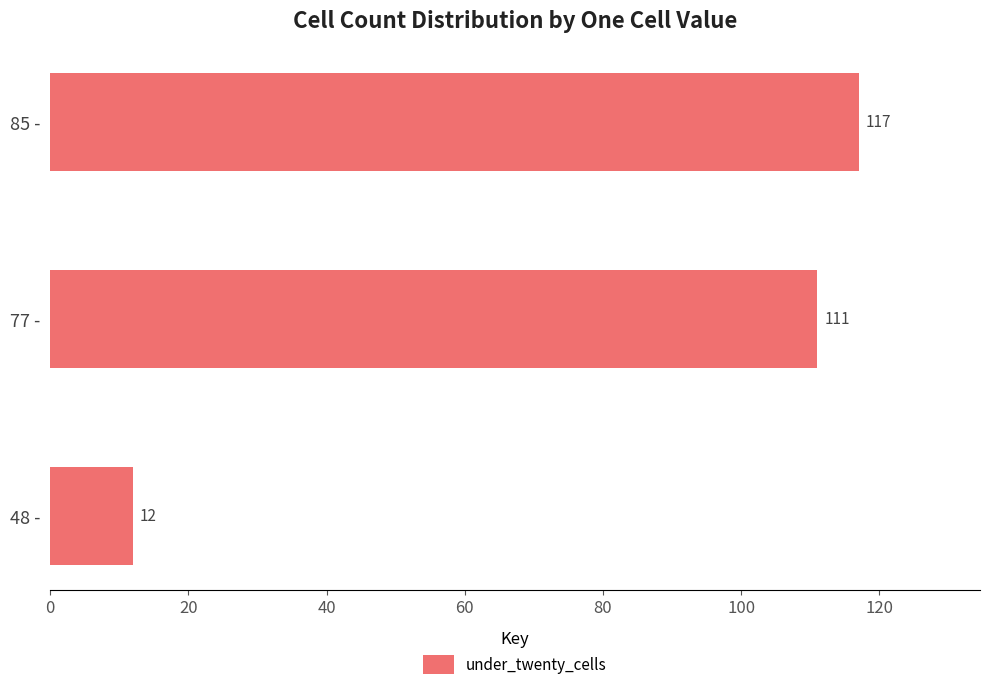

The chart shows a value of 117 at 85 -. True or false?

True